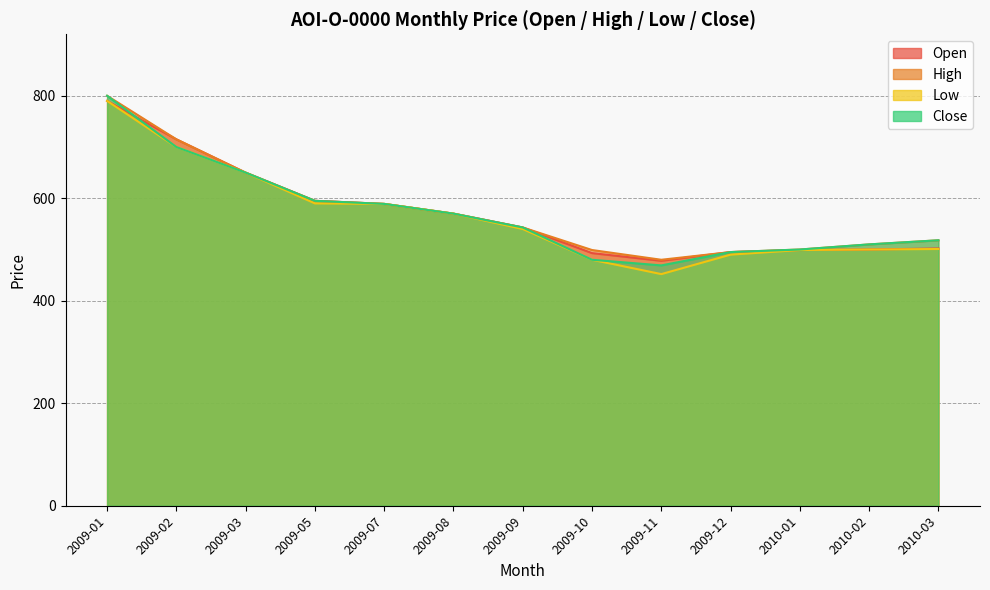

The Open series shows 813 at 2009-12. True or false?

False